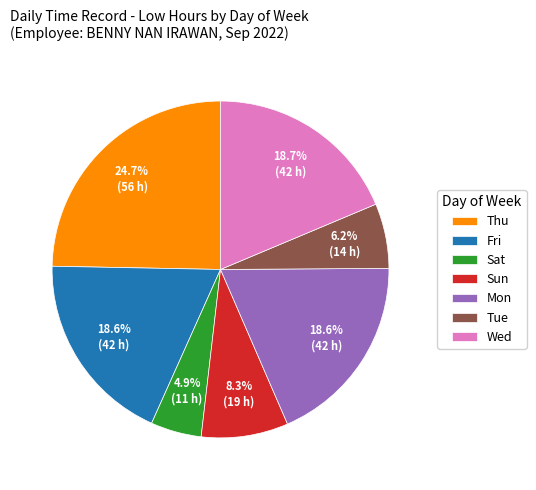

How many slices are in this pie chart?

7